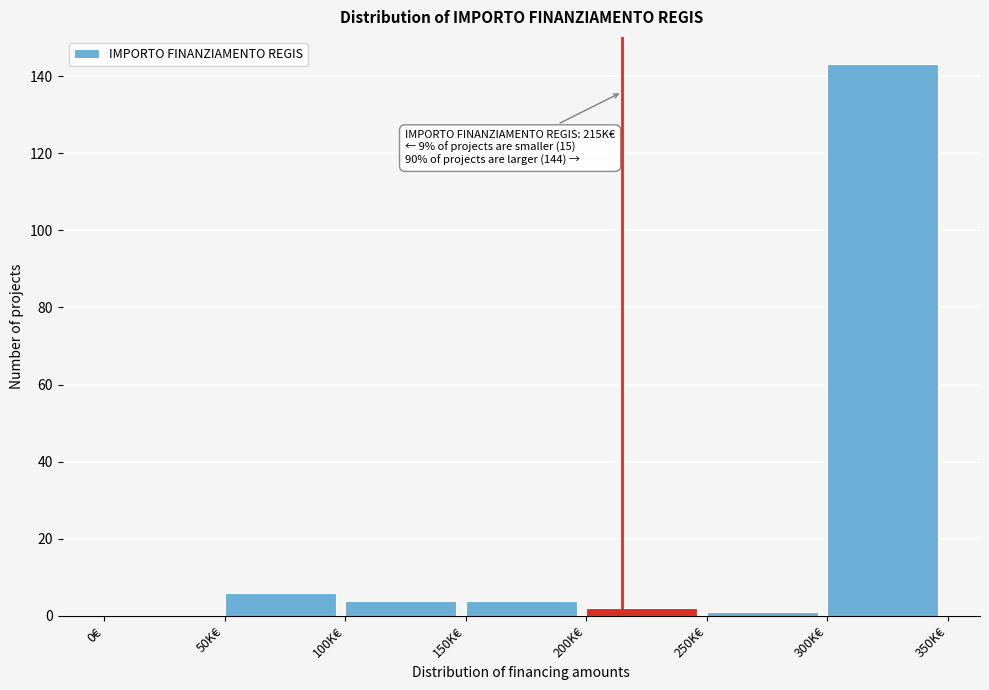

Reading right to left, transcribe all the data shown in this chart.

300K€=143	250K€=1	200K€=2	150K€=4	100K€=4	50K€=6	0€=0